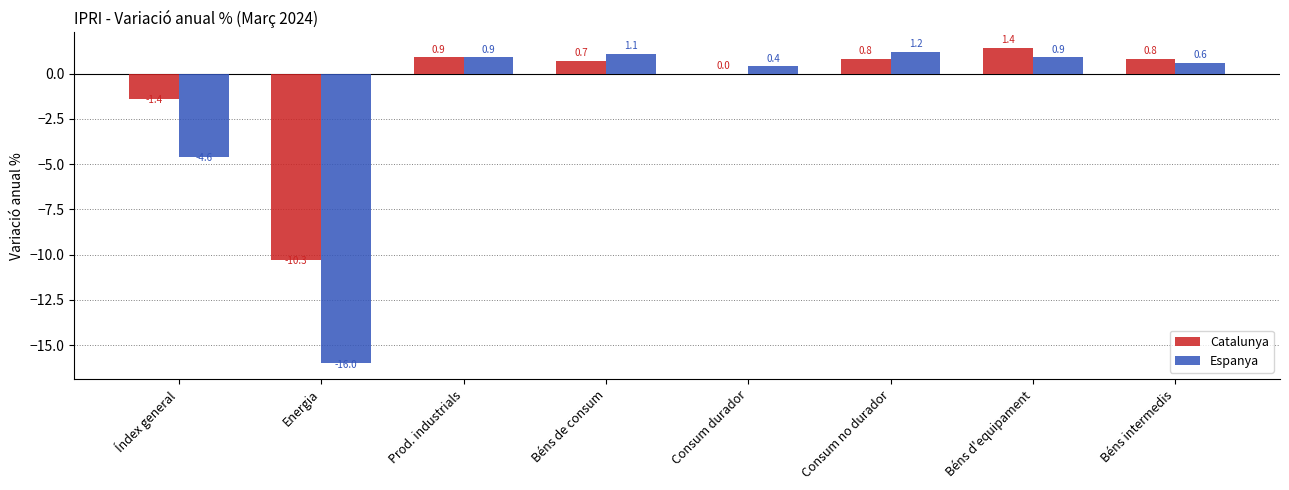

Reading left to right, extract all data points from this chart.

Catalunya: Índex general=-1.4	Energia=-10.3	Prod. industrials=0.9	Béns de consum=0.7	Consum durador=0.0	Consum no durador=0.8	Béns d'equipament=1.4	Béns intermedis=0.8
Espanya: Índex general=-4.6	Energia=-16.0	Prod. industrials=0.9	Béns de consum=1.1	Consum durador=0.4	Consum no durador=1.2	Béns d'equipament=0.9	Béns intermedis=0.6